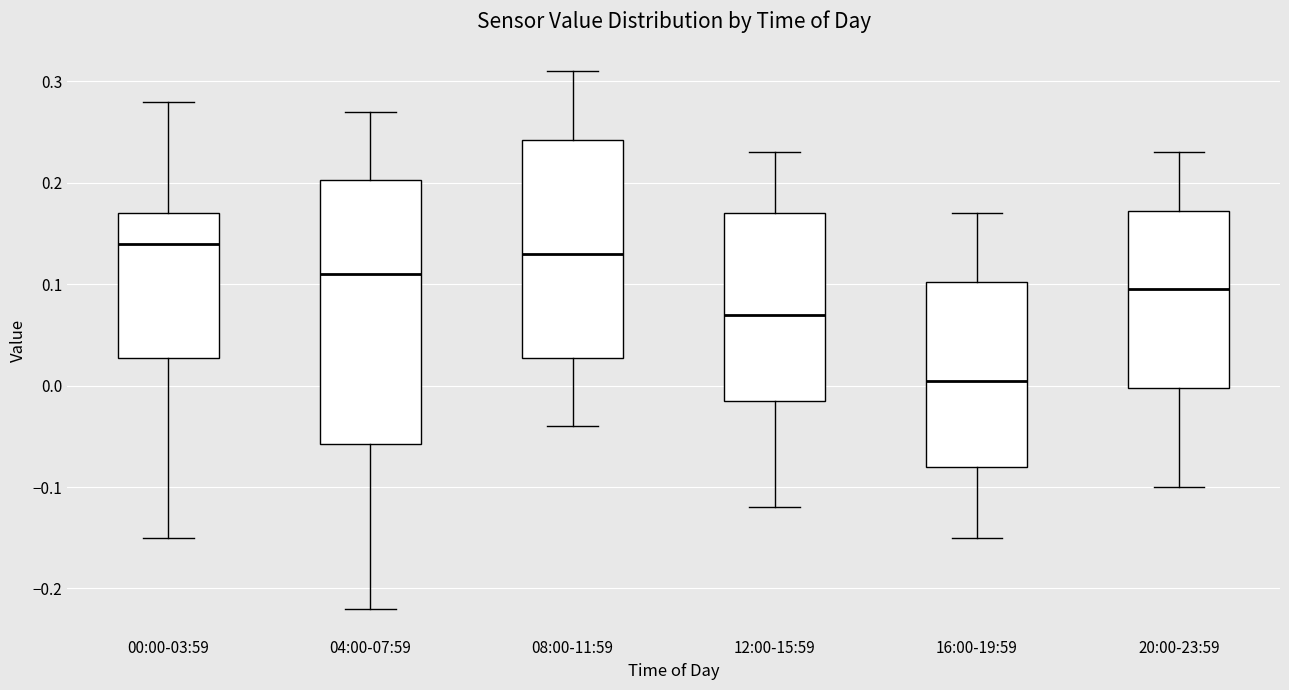

Which box has the highest median line?

00:00-03:59